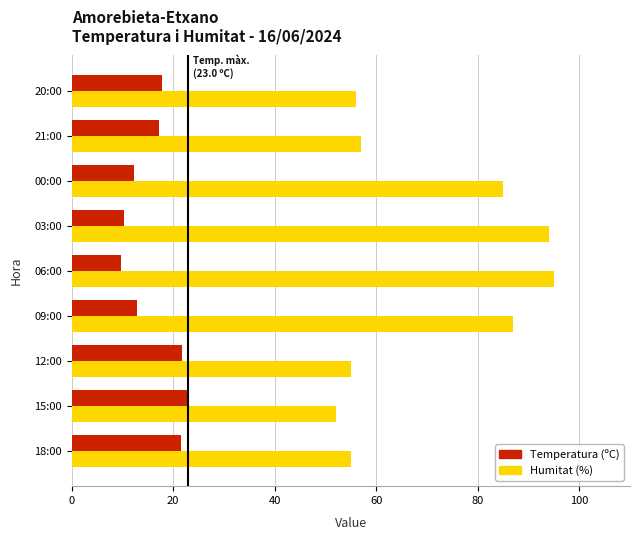

List the series in order of their peak value, highest first.

Humitat (%), Temperatura (ºC)